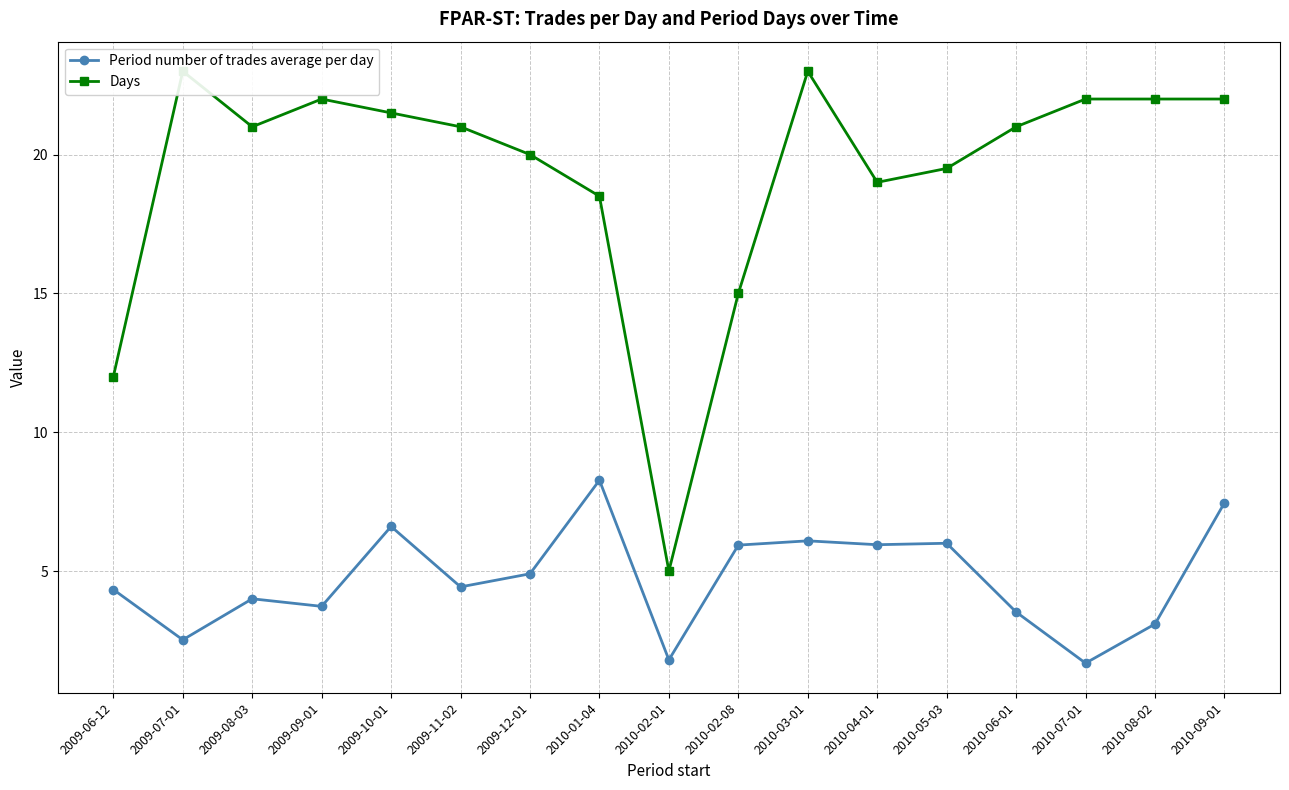

What is the highest value of the Period number of trades average per day series?

8.3